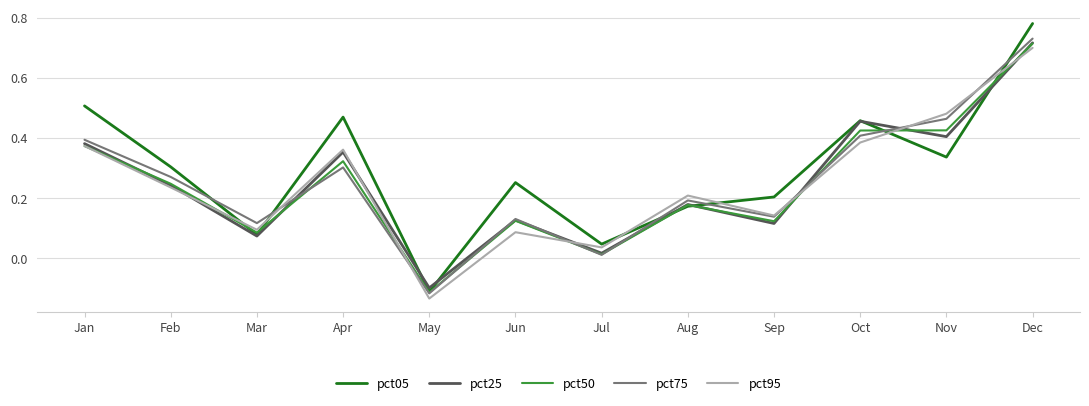

At which label does pct25 reach its peak?

Dec